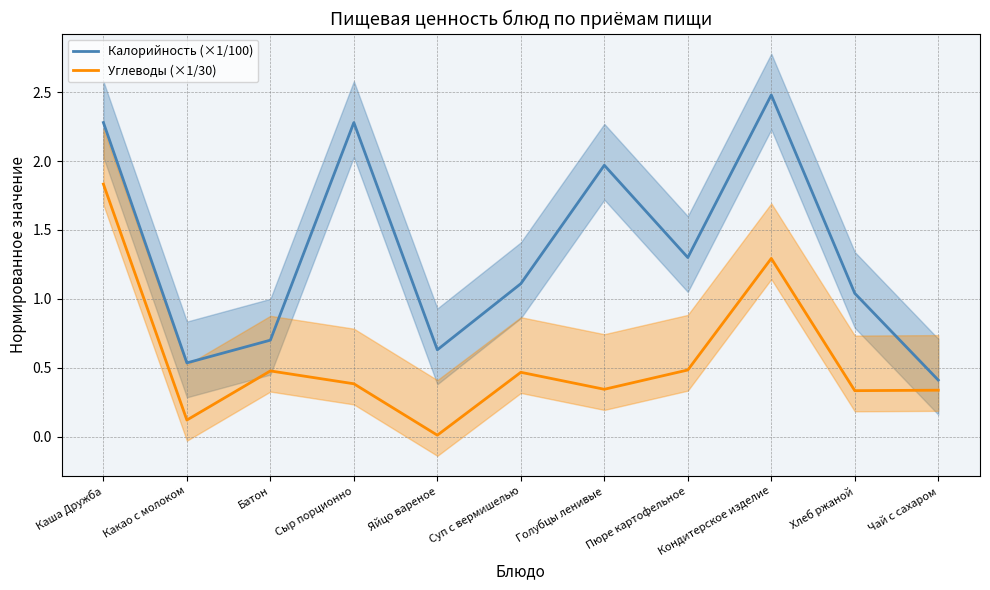

Rank the categories by Калорийность (×1/100) value from highest to lowest.

Кондитерское изделие, Каша Дружба, Сыр порционно, Голубцы ленивые, Пюре картофельное, Суп с вермишелью, Хлеб ржаной, Батон, Яйцо вареное, Какао с молоком, Чай с сахаром